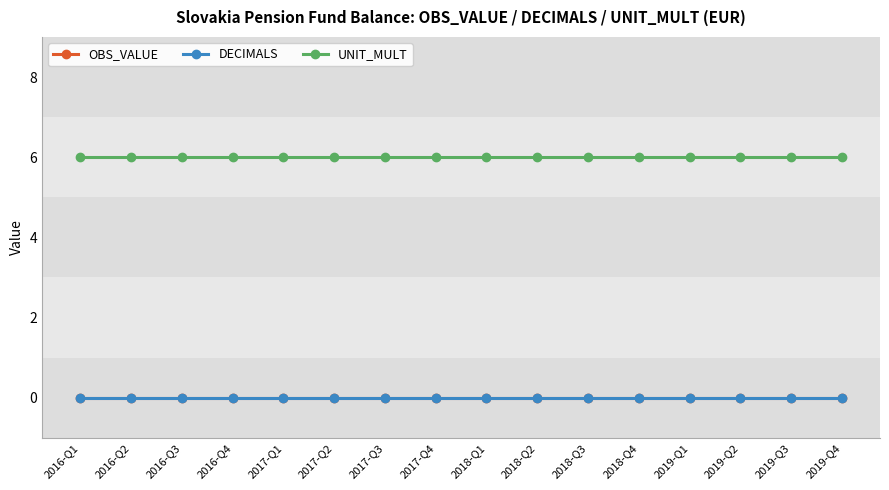

Which series has the largest range (max minus min)?

OBS_VALUE